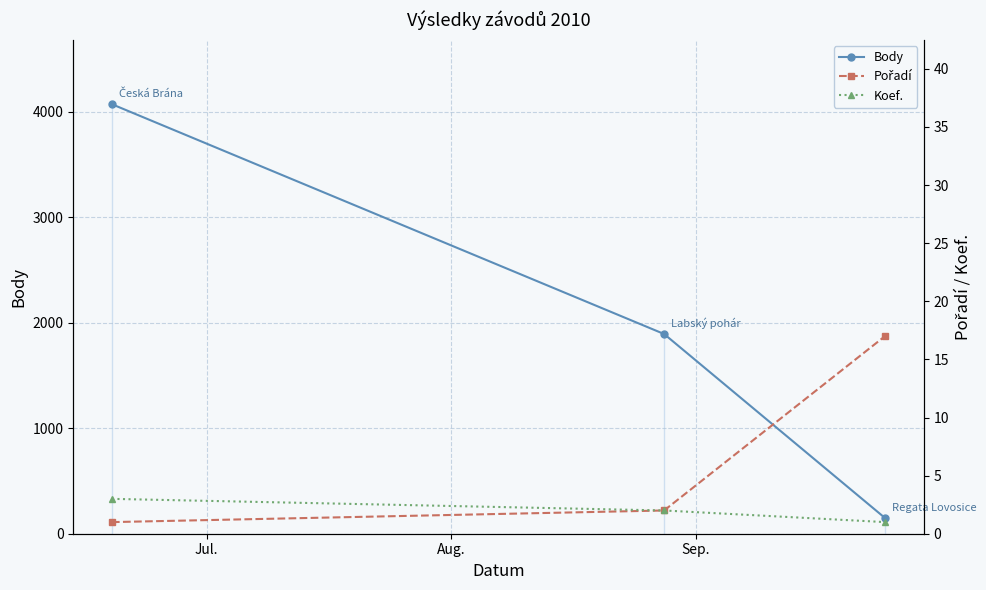

What is the value of the Body point at the 3rd from the left?

149